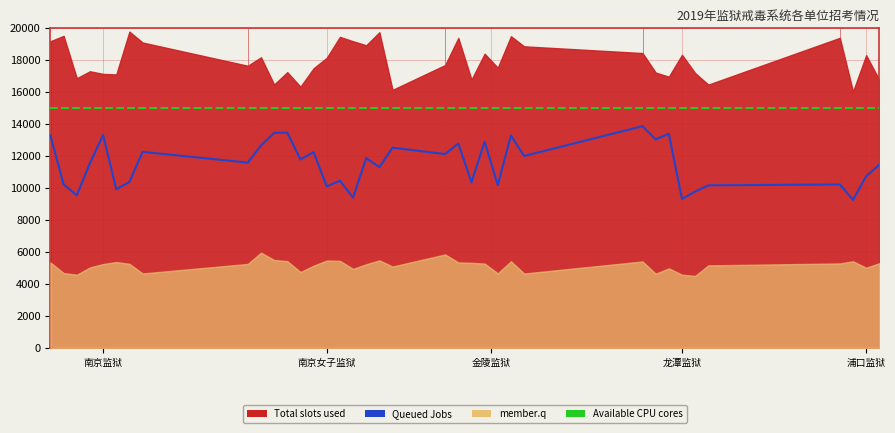

True or false: Available CPU cores and Queued Jobs cross at least once.

False